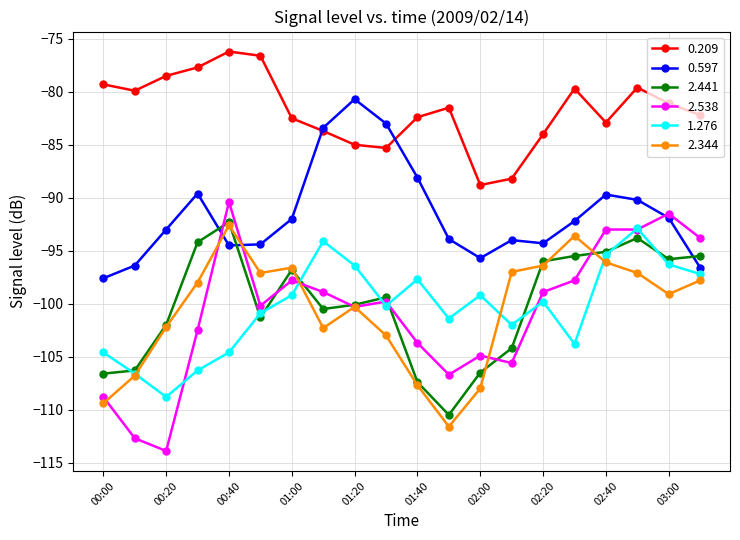

Which series has the largest range (max minus min)?

2.538